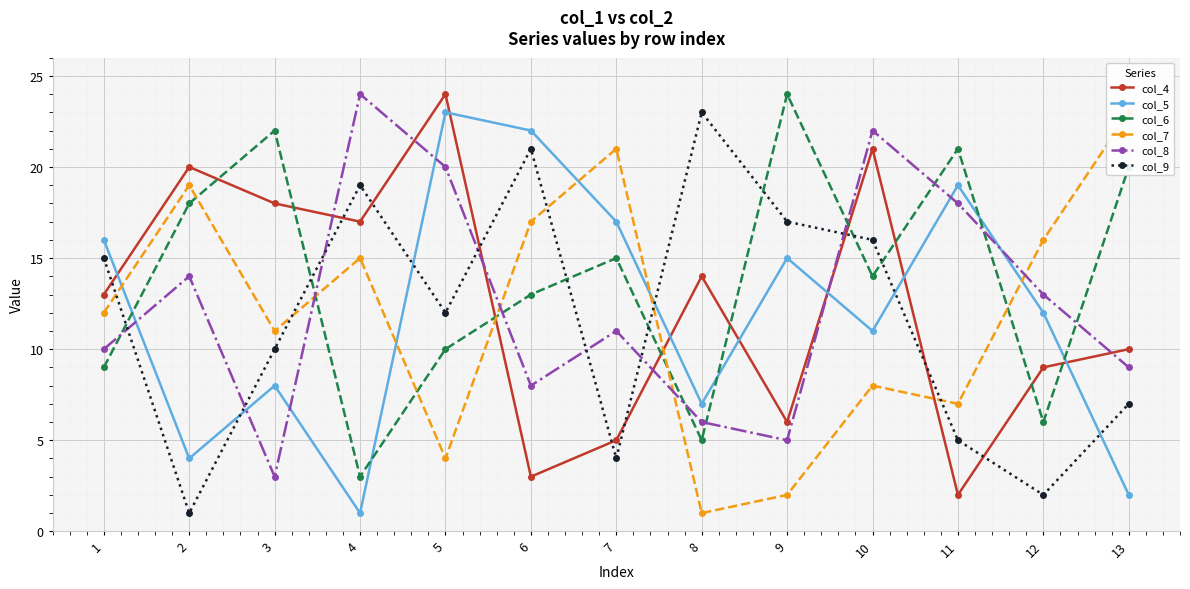

Between 13 and 8, which is larger?

8